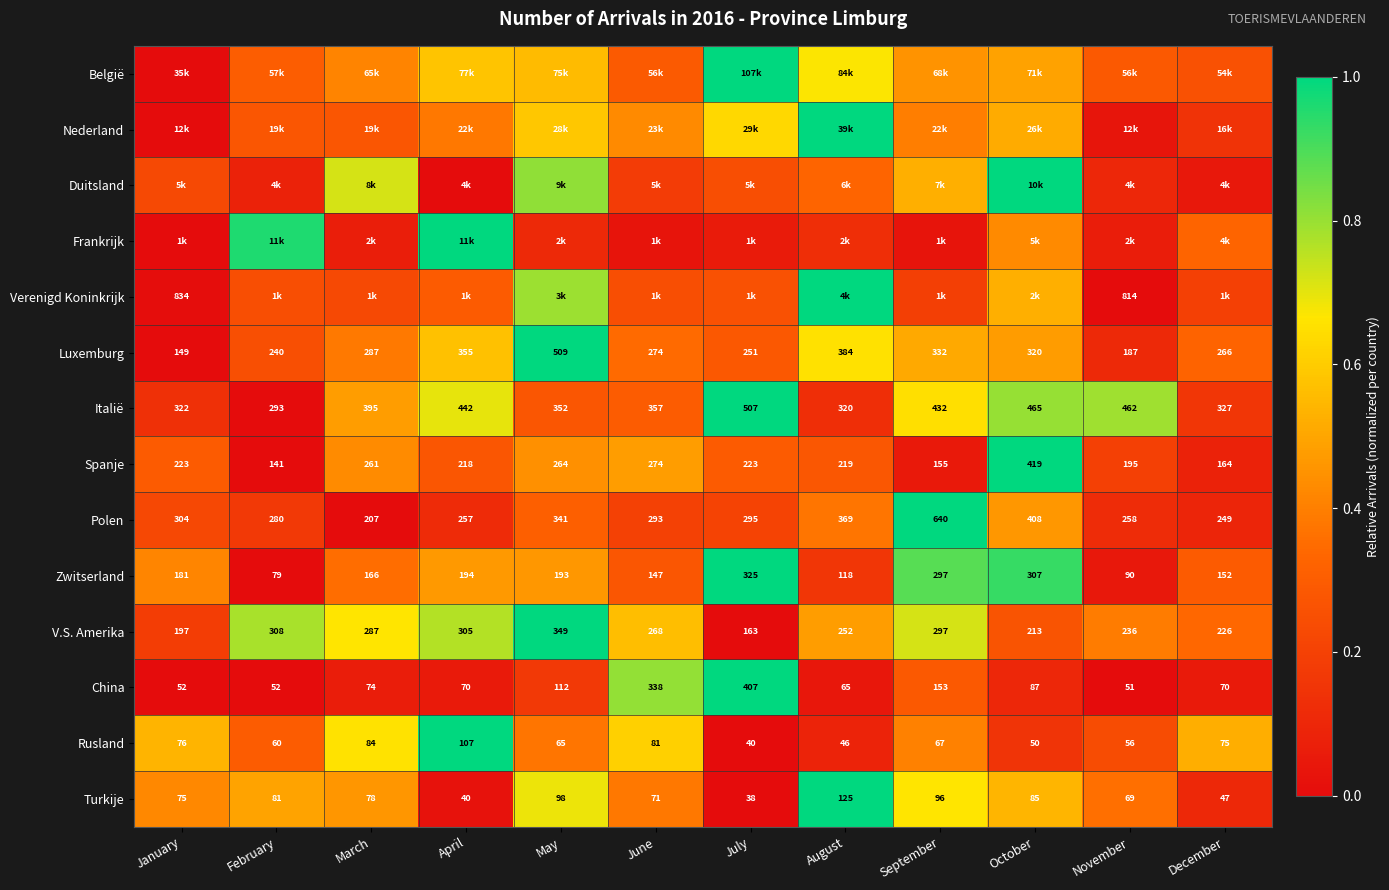

Is the value of Polen at July greater than the value of Spanje at April?

Yes